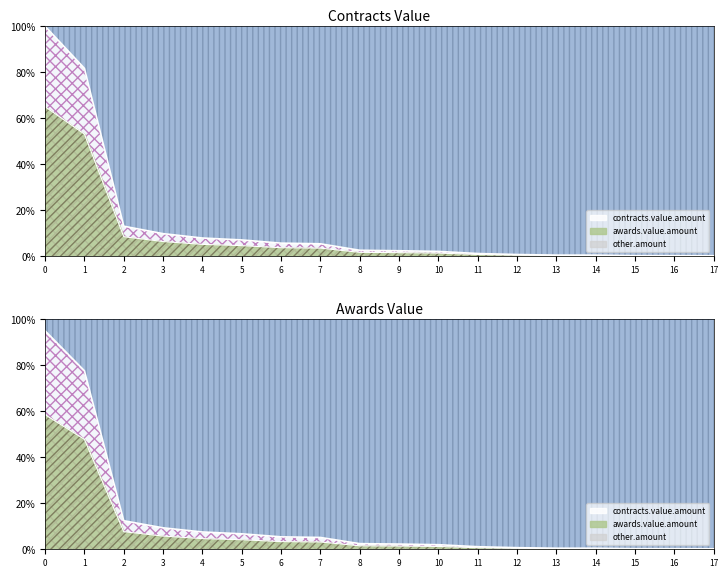

What is the greatest value displayed?

100.0